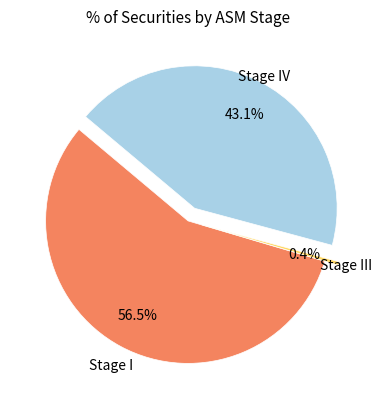

Count the number of slices in the pie.

3